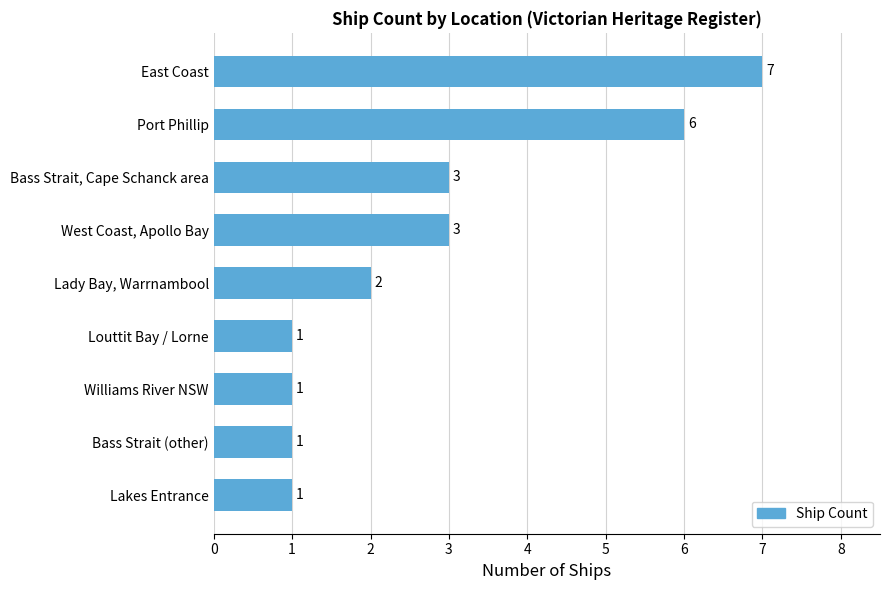

How many values are between 1 and 3?

7